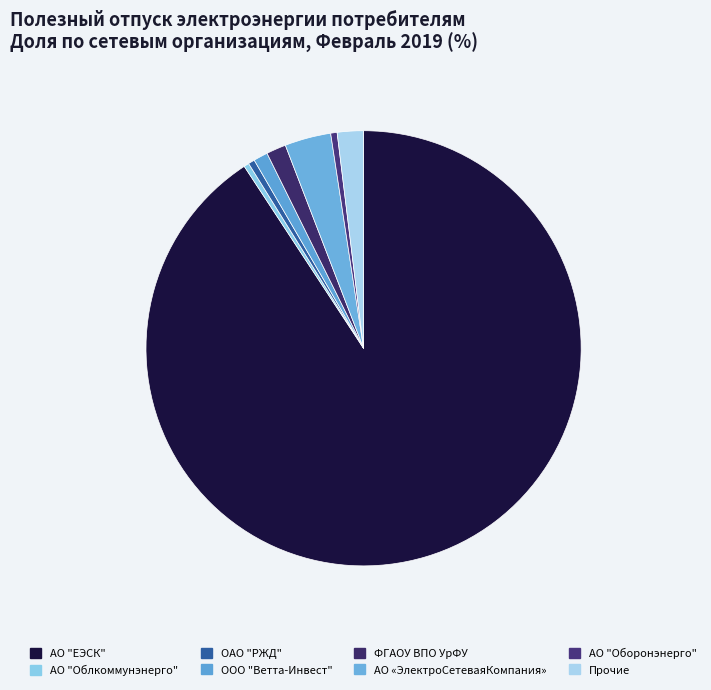

To the nearest percent, what is the difference between the largest and smallest slice percentages?

90%